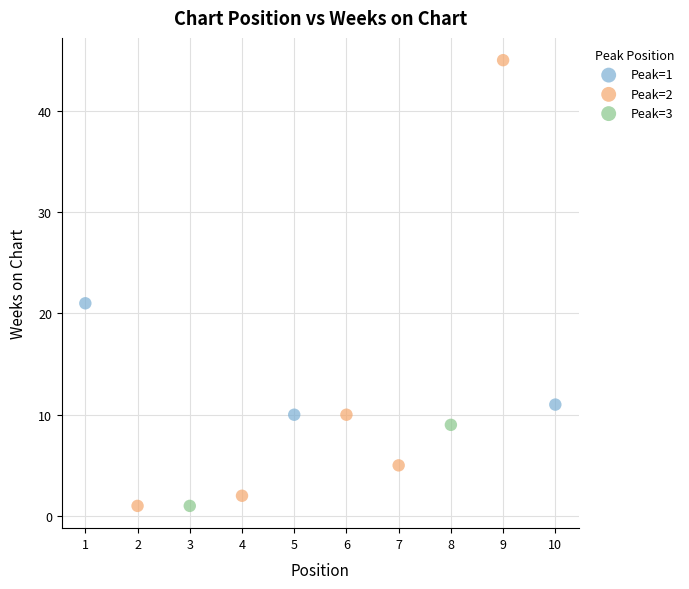

What are all the series names shown in the legend?

Peak=1, Peak=2, Peak=3